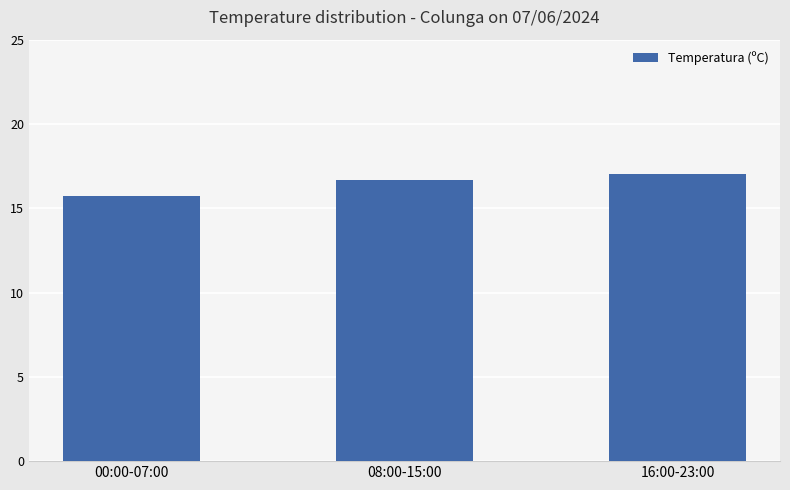

The chart shows a value of 22.8 at 16:00-23:00. True or false?

False